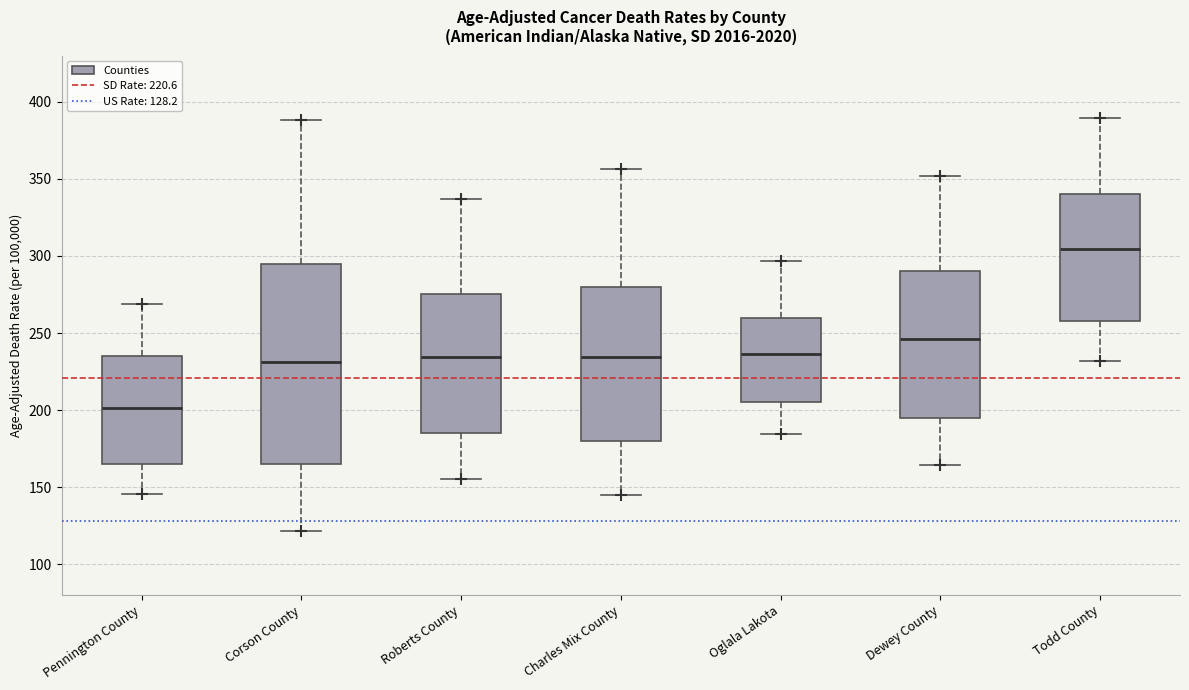

Comparing the boxes themselves (not the whiskers), which one is the tallest?

Corson County